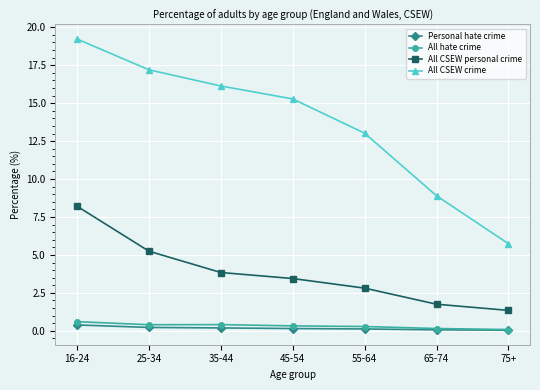

What are all the series names shown in the legend?

Personal hate crime, All hate crime, All CSEW personal crime, All CSEW crime